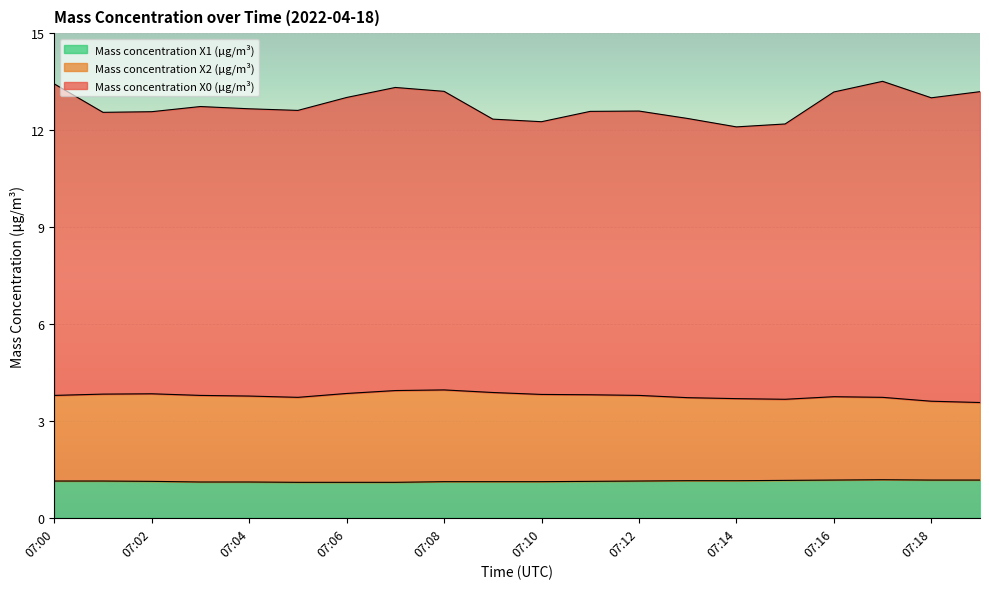

At how many categories does at least one series exceed 1?

20